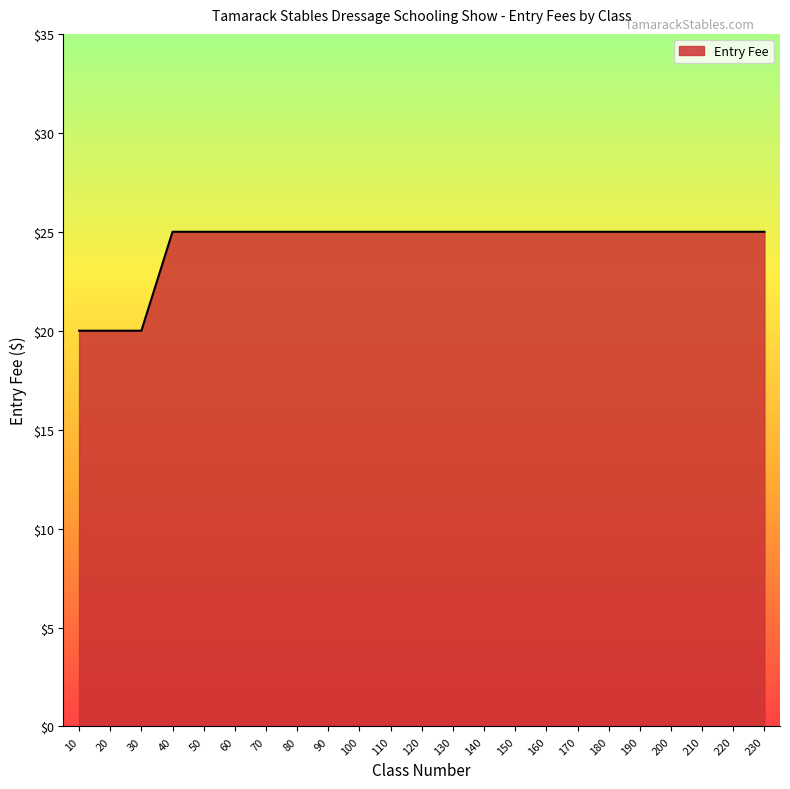

Reading left to right, list all the values displayed in this chart.

20	20	20	25	25	25	25	25	25	25	25	25	25	25	25	25	25	25	25	25	25	25	25